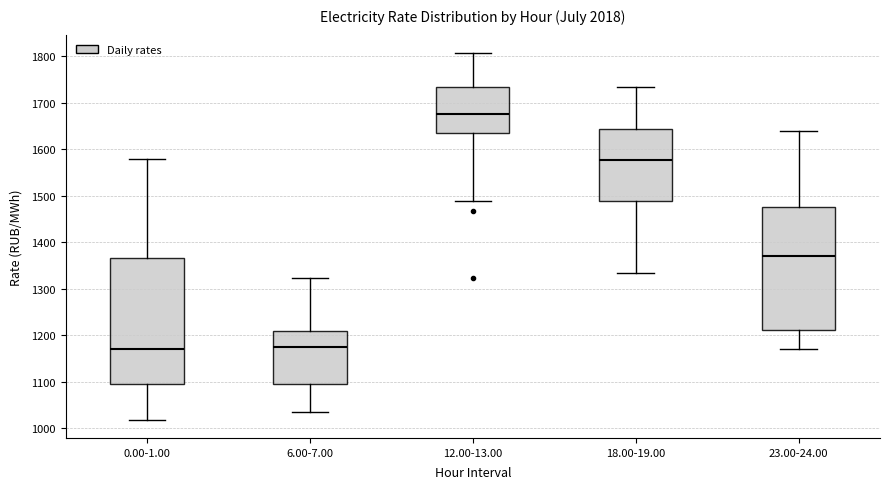

Which box's median line is the highest?

12.00-13.00